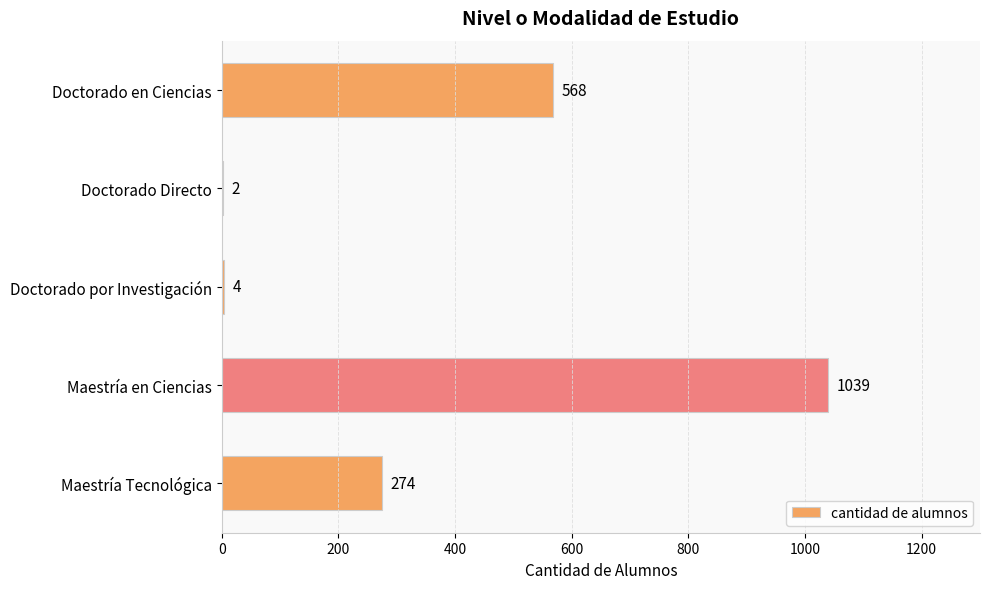

Are the bars horizontal?

Yes